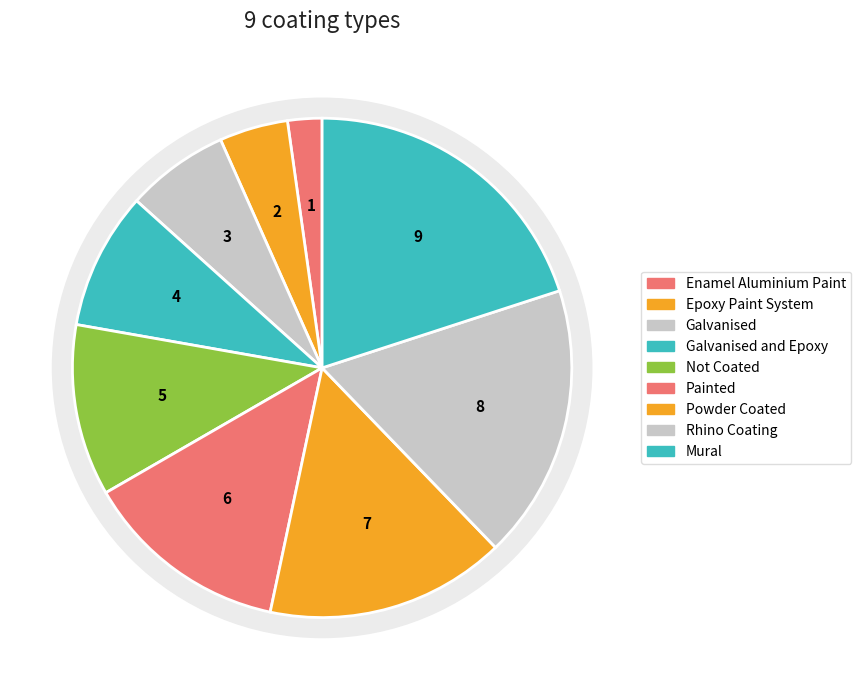

What percentage is the Rhino Coating slice, to the nearest percent?

18%